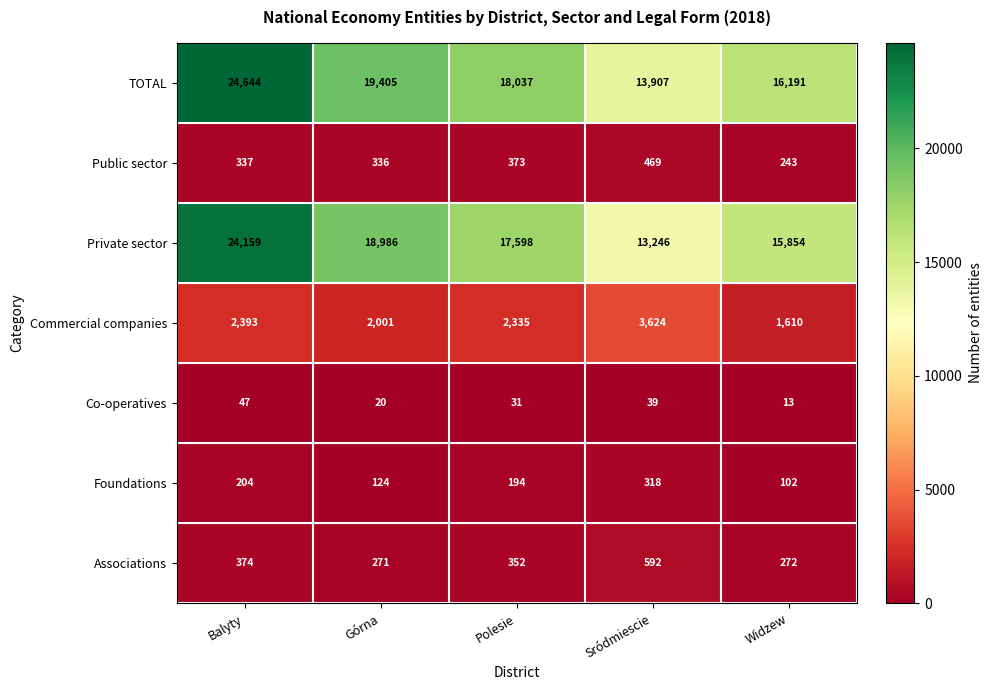

Is it true that Co-operatives equals 27 at Górna?

False